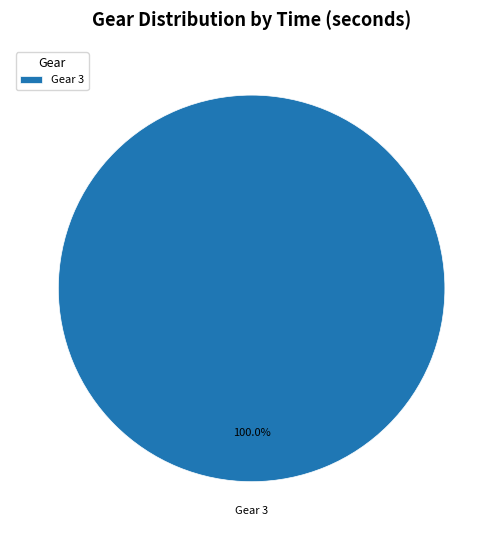

Count the number of slices in the pie.

1